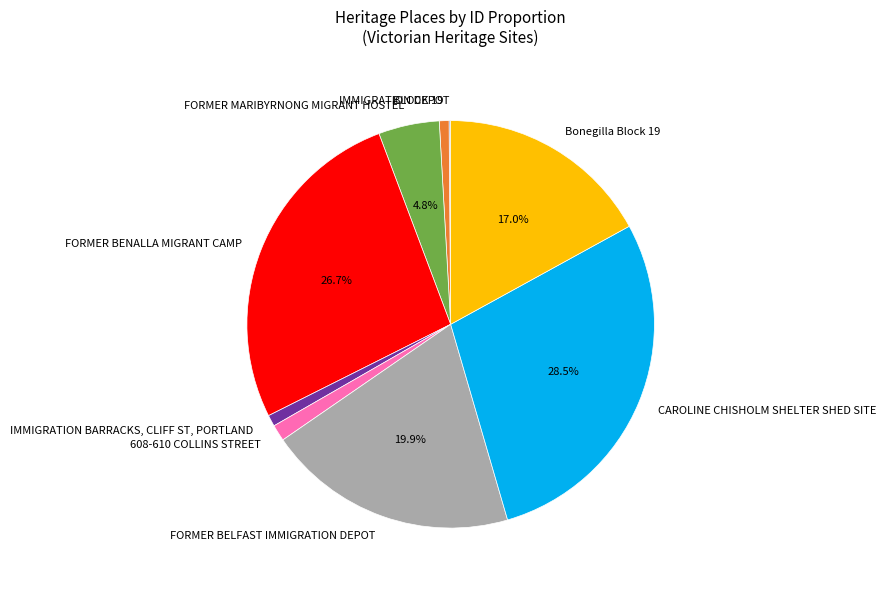

To the nearest percent, what is the difference between the largest and smallest slice percentages?

28%